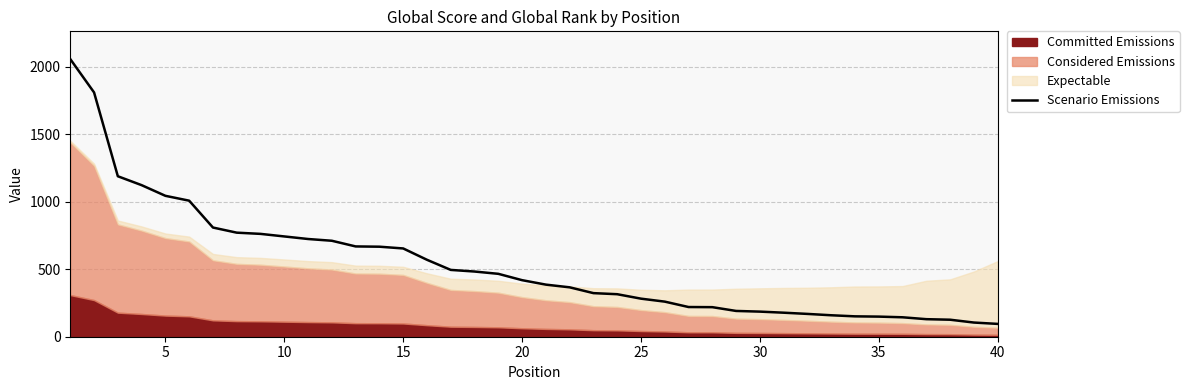

What is the greatest value displayed?

2057